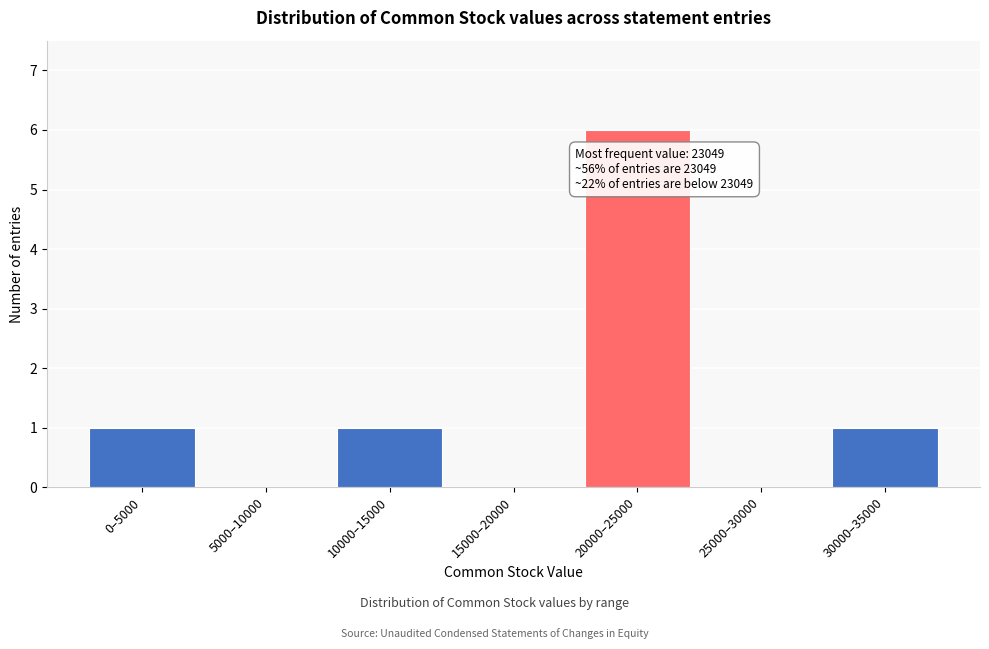

Reading right to left, extract all data points from this chart.

30000–35000=1	25000–30000=0	20000–25000=6	15000–20000=0	10000–15000=1	5000–10000=0	0–5000=1